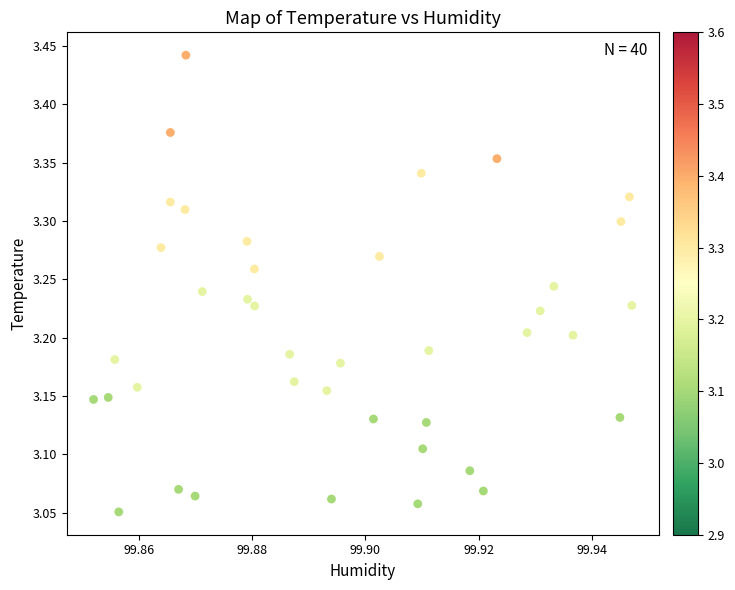

What is the range of Y values (max minus min)?

0.4